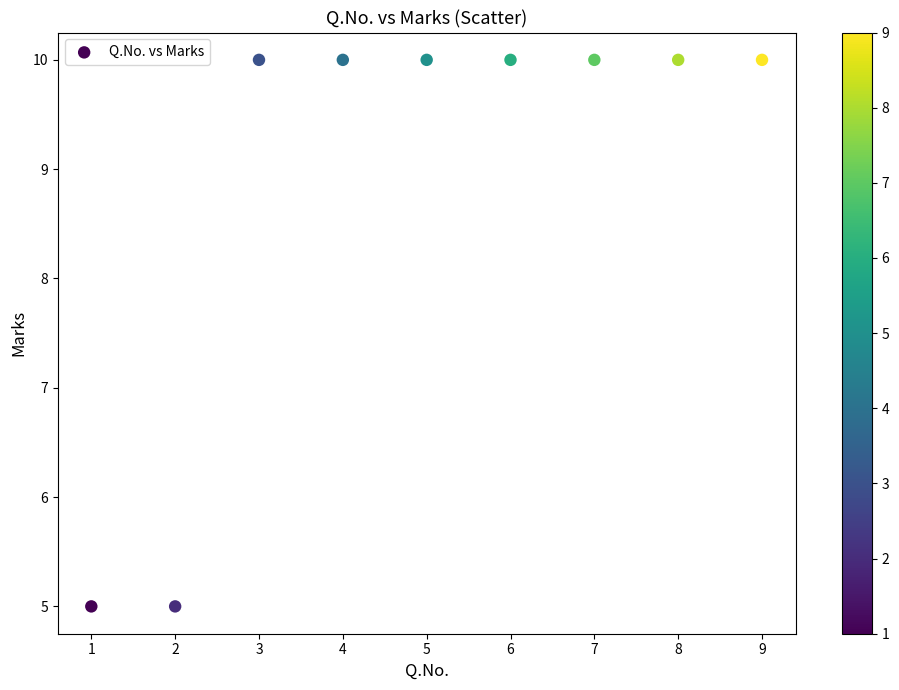

What is the range of Y values (max minus min)?

5